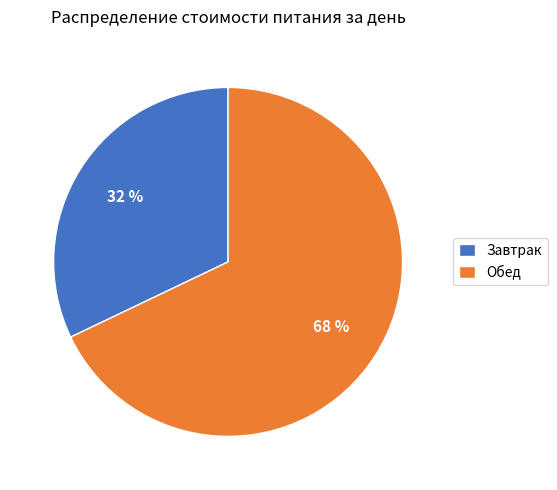

What is the ratio of the value at Завтрак to the value at Обед?

0.5